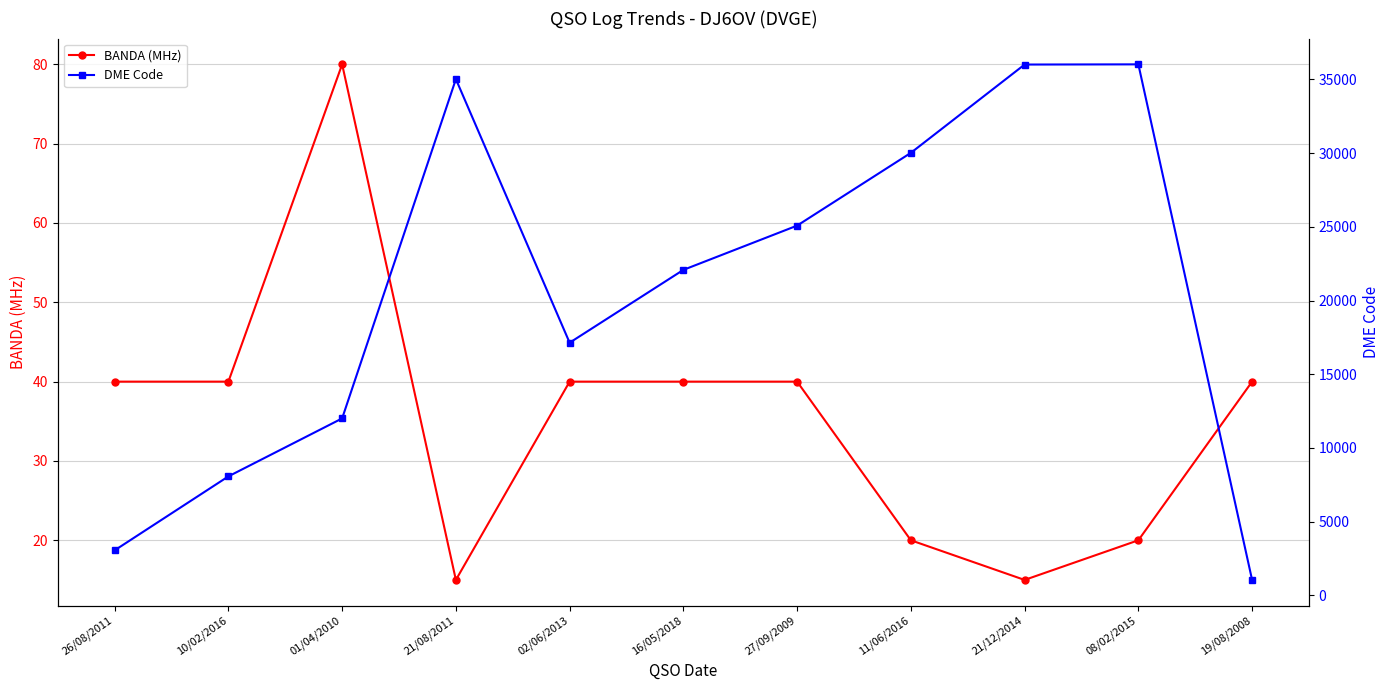

Reading right to left, what are all the values shown in this chart?

BANDA (MHz): 19/08/2008=40	08/02/2015=20	21/12/2014=15	11/06/2016=20	27/09/2009=40	16/05/2018=40	02/06/2013=40	21/08/2011=15	01/04/2010=80	10/02/2016=40	26/08/2011=40
DME Code: 19/08/2008=1047	08/02/2015=36017	21/12/2014=36004	11/06/2016=30015	27/09/2009=25079	16/05/2018=22077	02/06/2013=17137	21/08/2011=35014	01/04/2010=12003	10/02/2016=8071	26/08/2011=3054